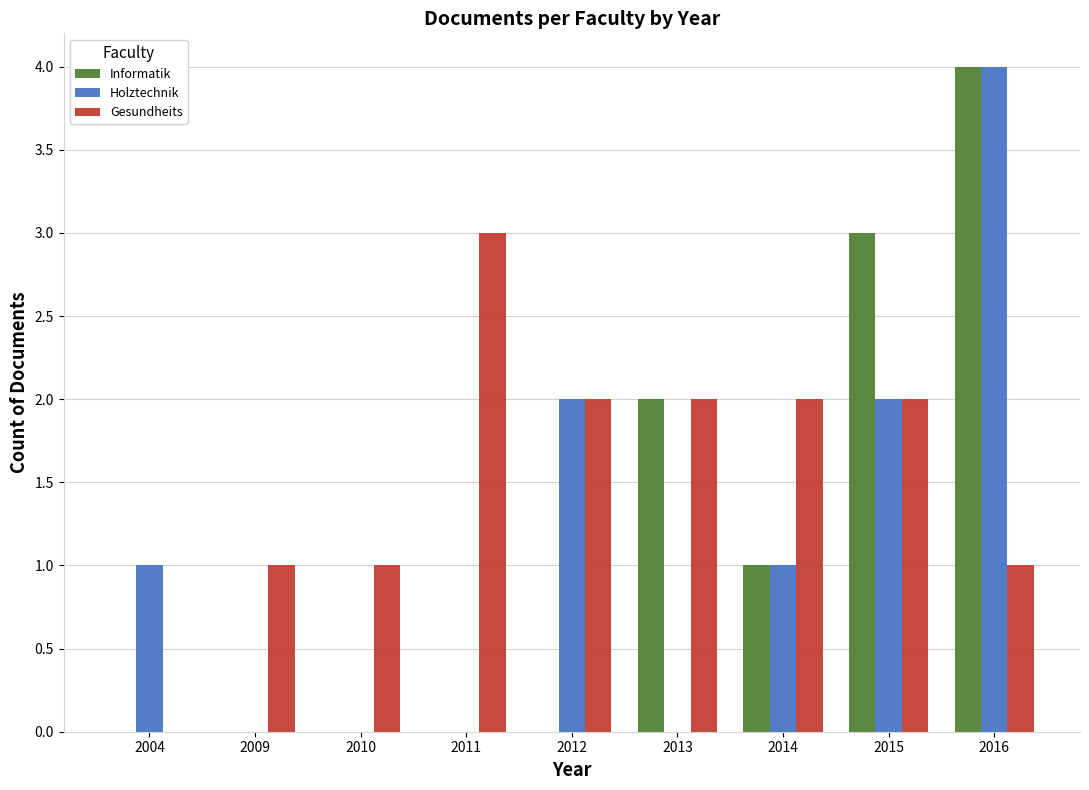

What is the difference between the Gesundheits values at 2012 and 2016?

1